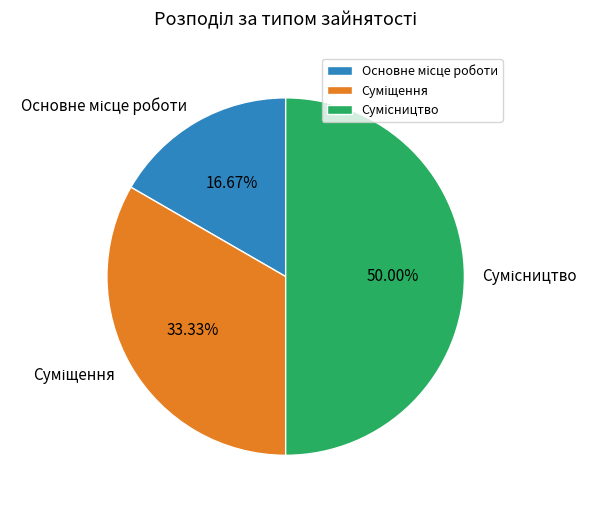

How many segments does this pie chart have?

3